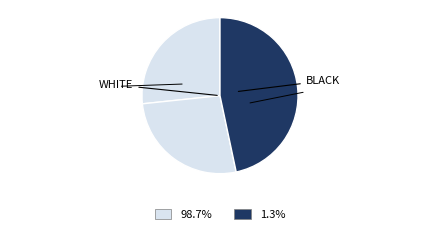

To the nearest percent, what is the difference between the largest and smallest slice percentages?

19%